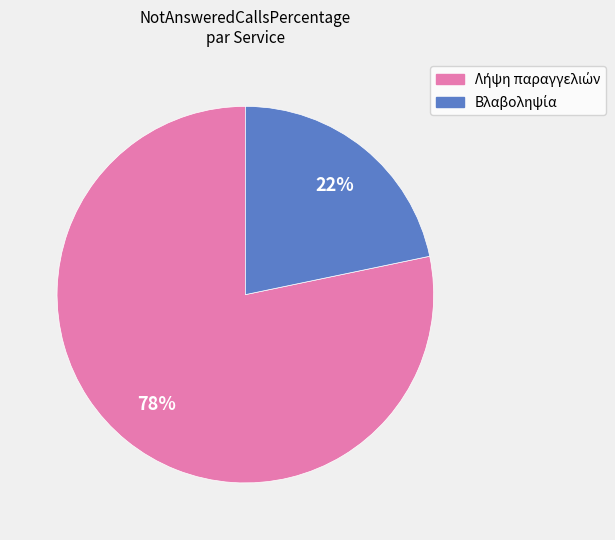

To the nearest percent, what is the average slice percentage?

50%